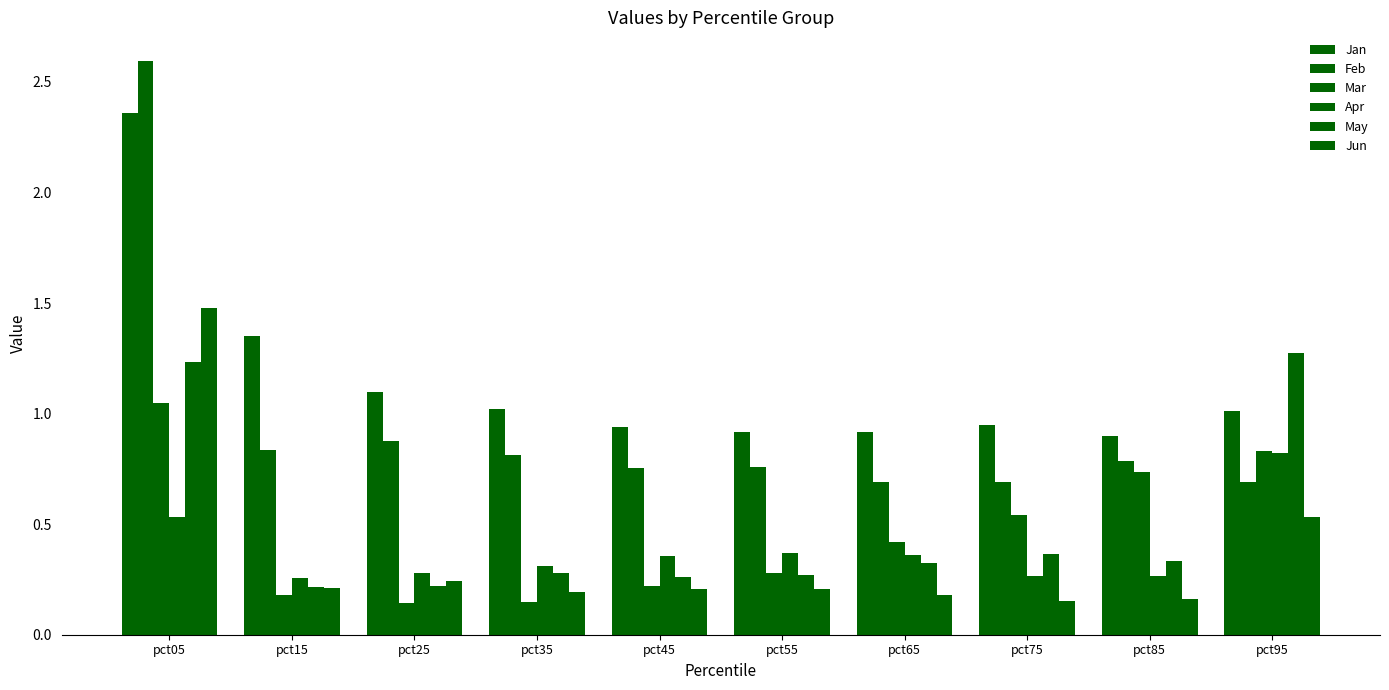

What is the difference between the second highest and second lowest values in the Jun series?

0.4